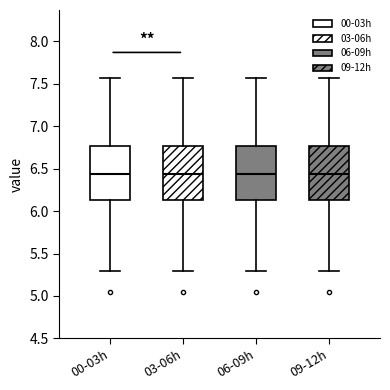

Reading left to right, transcribe this box plot: for each box, give where its median line is, the range the box spans, and where its two whiskers end, as read against the y-axis. The values are not printed on the chart, so give them approximately, as read against the axis.

00-03h: median 6.45, box 6.15 to 6.75, whiskers 5.30 to 7.55
03-06h: median 6.45, box 6.15 to 6.75, whiskers 5.30 to 7.55
06-09h: median 6.45, box 6.15 to 6.75, whiskers 5.30 to 7.55
09-12h: median 6.45, box 6.15 to 6.75, whiskers 5.30 to 7.55